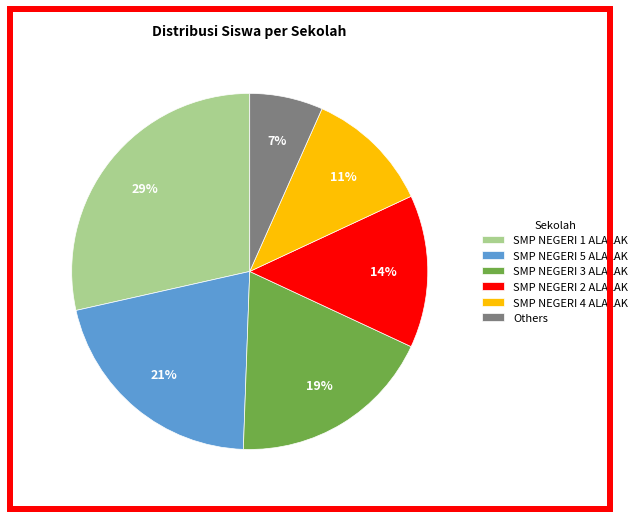

Which category has the biggest portion of the pie?

SMP NEGERI 1 ALALAK